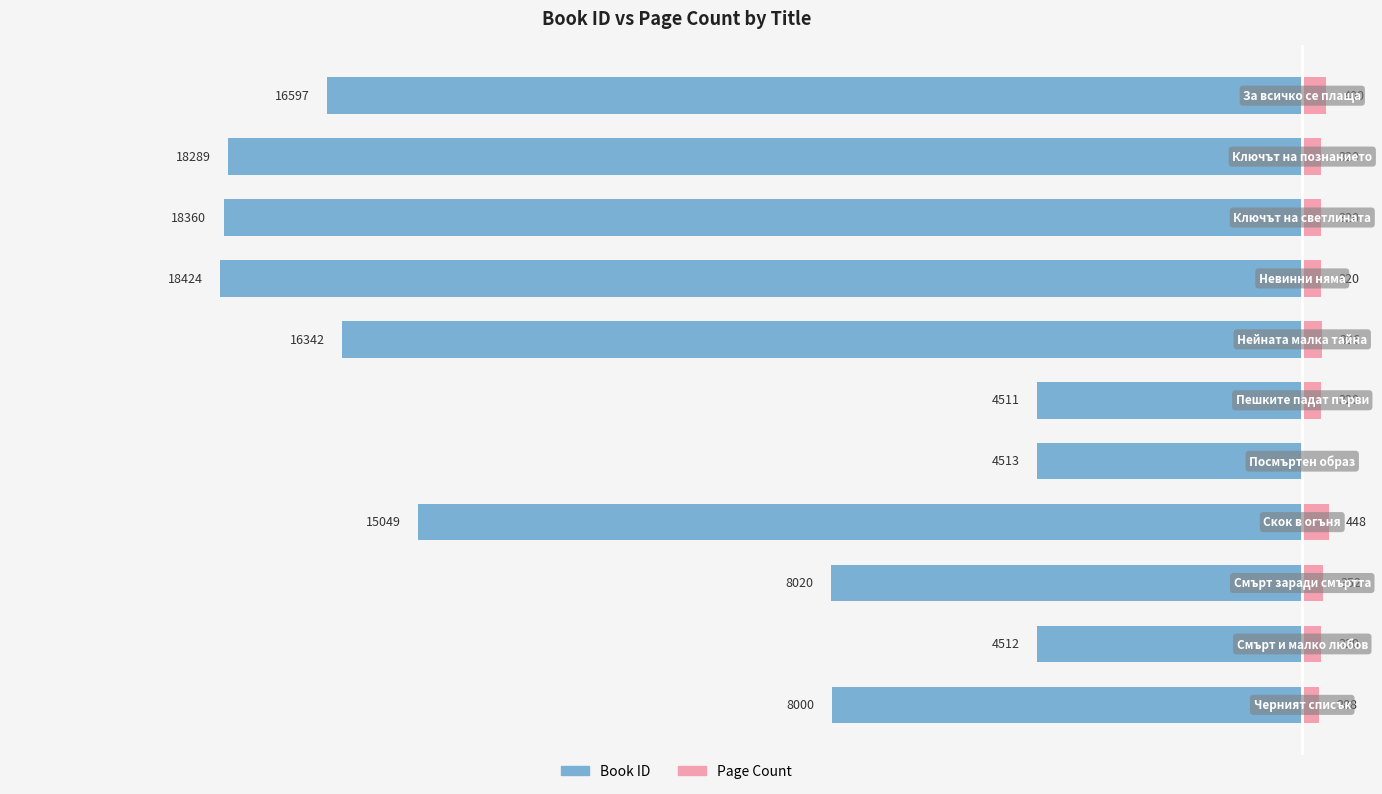

How many groups of bars are there?

11